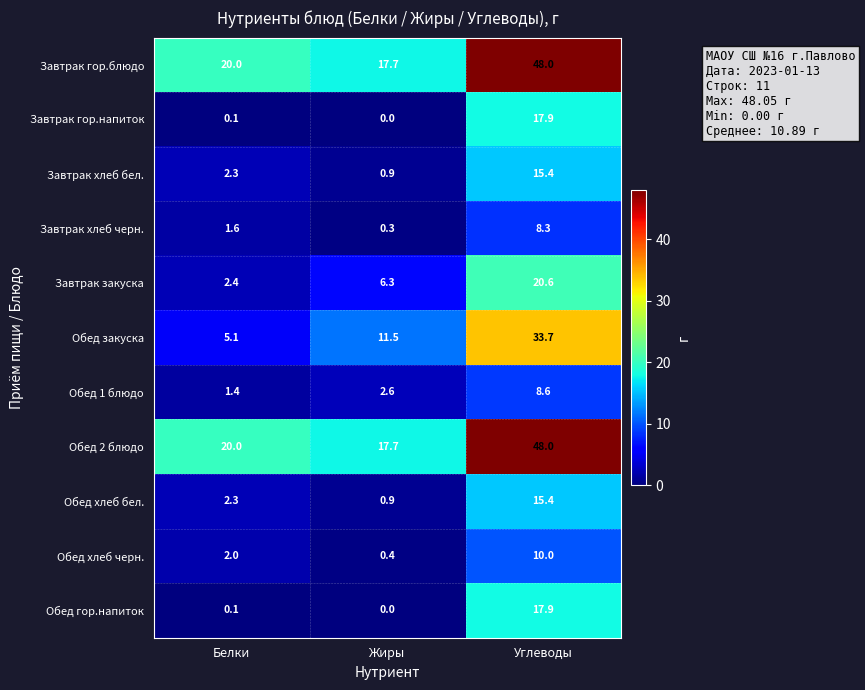

At which category is the sum across all series the highest?

Углеводы